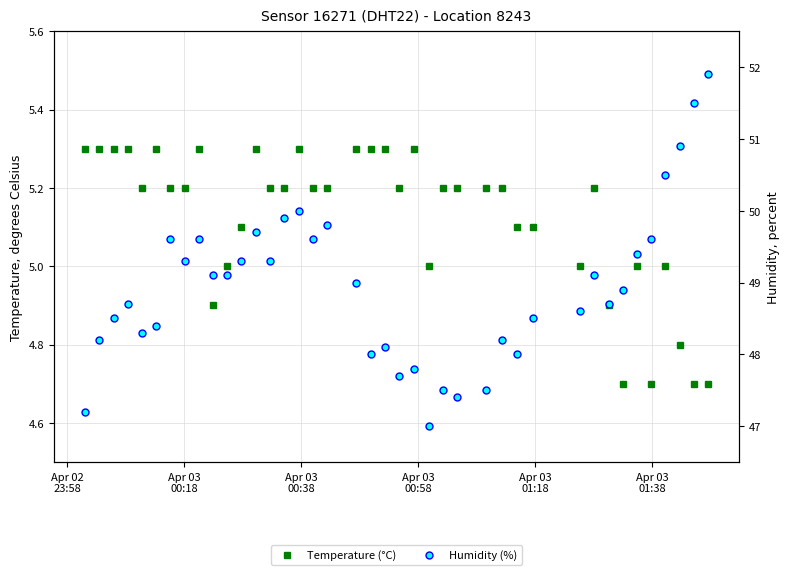

Reading left to right, extract all data points from this chart.

Temperature (°C): 5.3	5.3	5.3	5.3	5.2	5.3	5.2	5.2	5.3	4.9	5.0	5.1	5.3	5.2	5.2	5.3	5.2	5.2	5.3	5.3	5.3	5.2	5.3	5.0	5.2	5.2	5.2	5.2	5.1	5.1	5.0	5.2	4.9	4.7	5.0	4.7	5.0	4.8	4.7	4.7
Humidity (%): 47.2	48.2	48.5	48.7	48.3	48.4	49.6	49.3	49.6	49.1	49.1	49.3	49.7	49.3	49.9	50.0	49.6	49.8	49.0	48.0	48.1	47.7	47.8	47.0	47.5	47.4	47.5	48.2	48.0	48.5	48.6	49.1	48.7	48.9	49.4	49.6	50.5	50.9	51.5	51.9